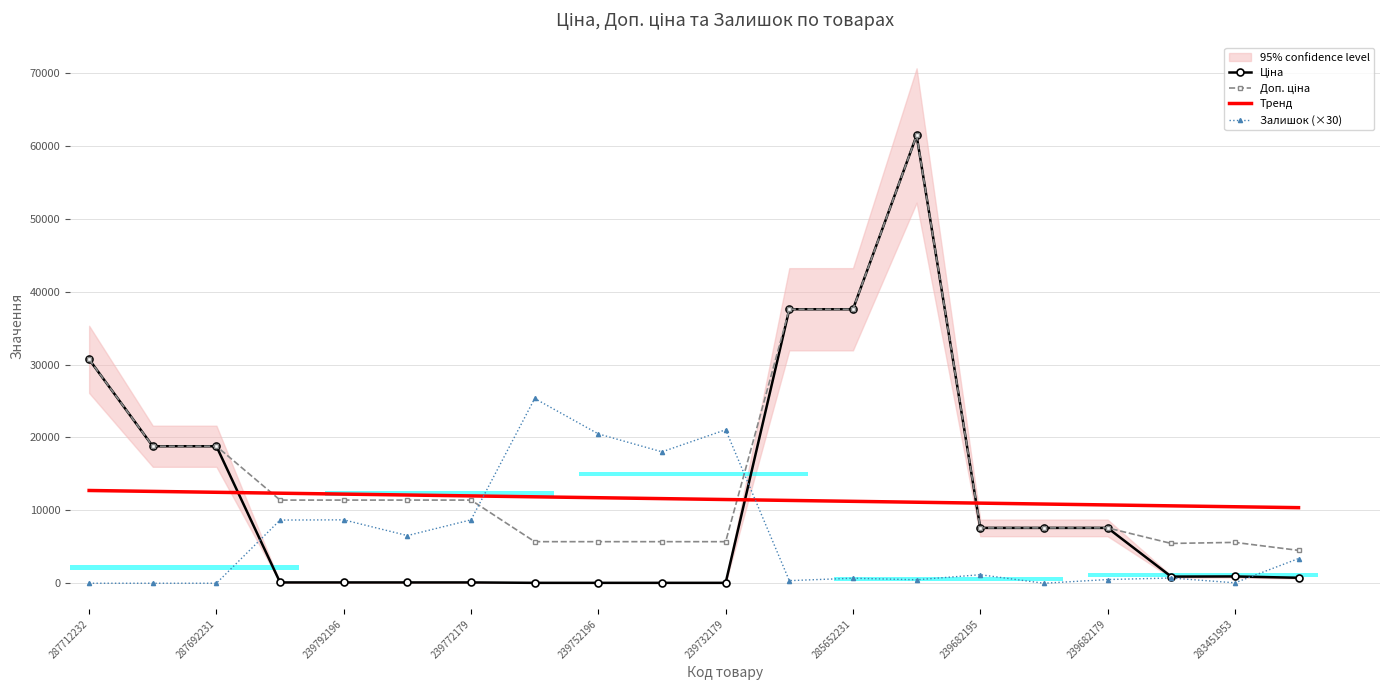

How many bars are there in each group?

4